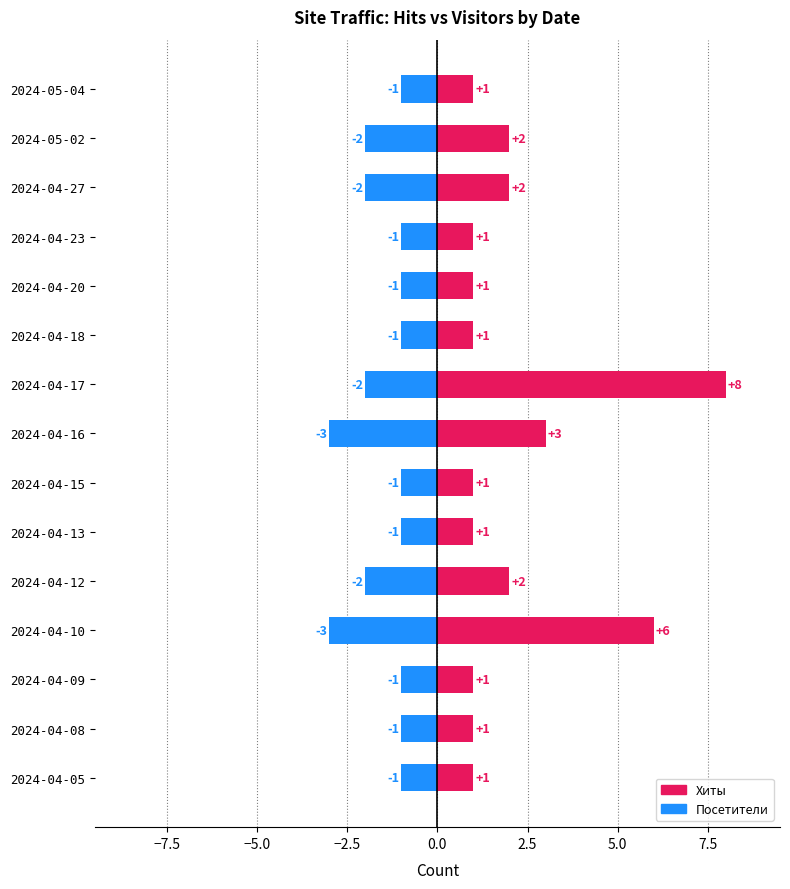

True or false: Посетители has a value of -1 at 2024-05-02.

False